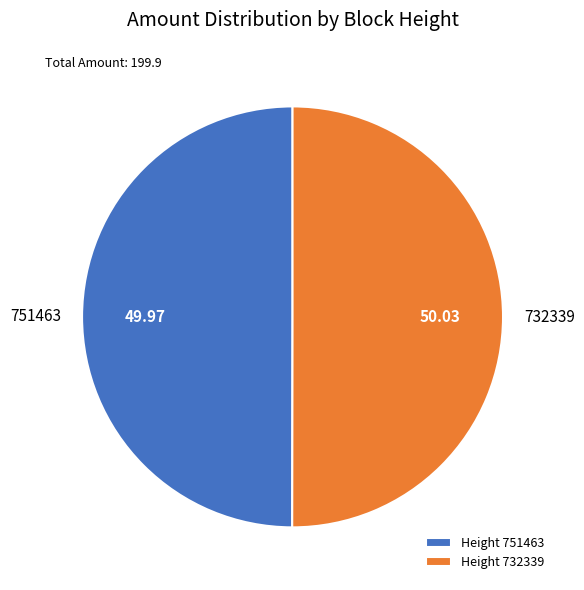

Approximately how many times larger is the value at Height 751463 compared to Height 732339?

1.0